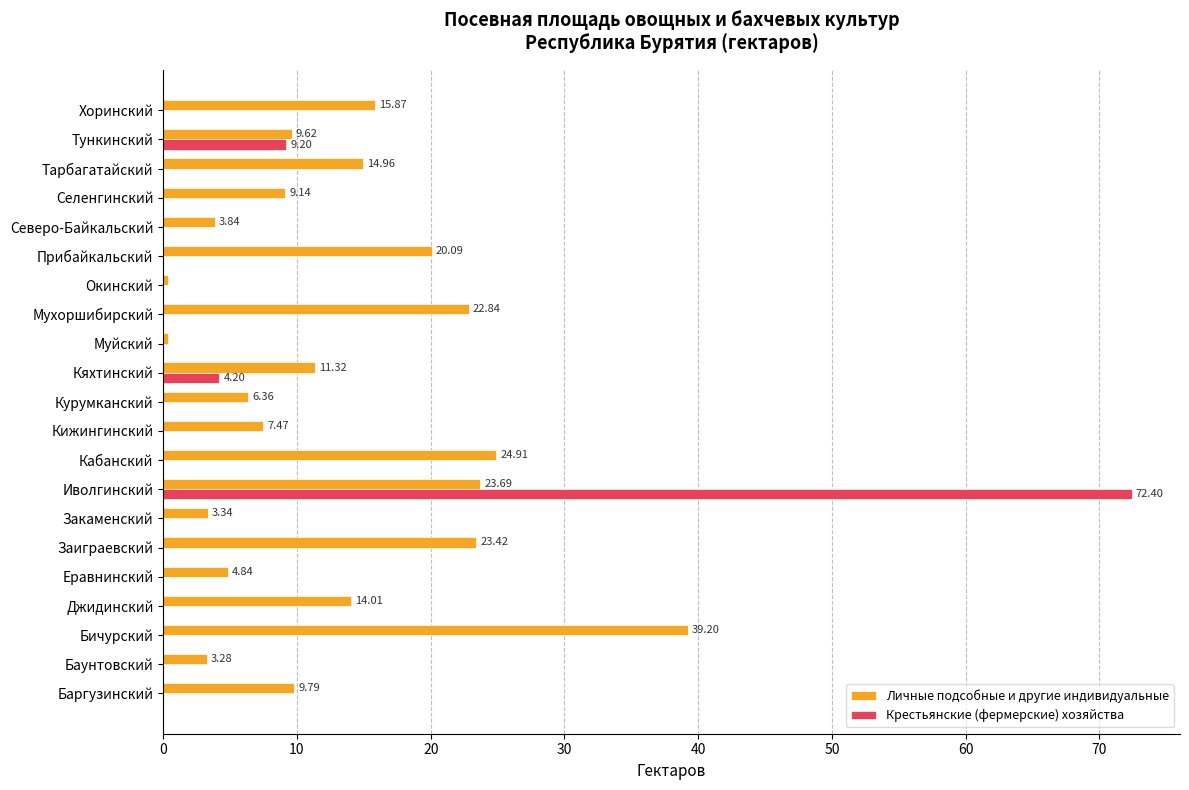

How many values in the Личные подсобные и другие индивидуальные series exceed 9?

13